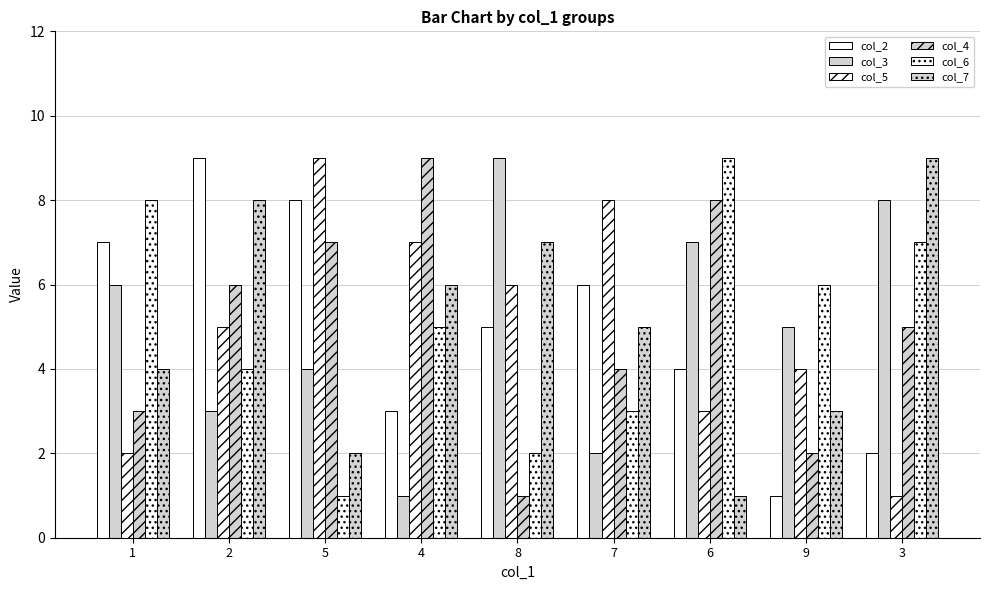

The col_4 series shows 13 at 4. True or false?

False